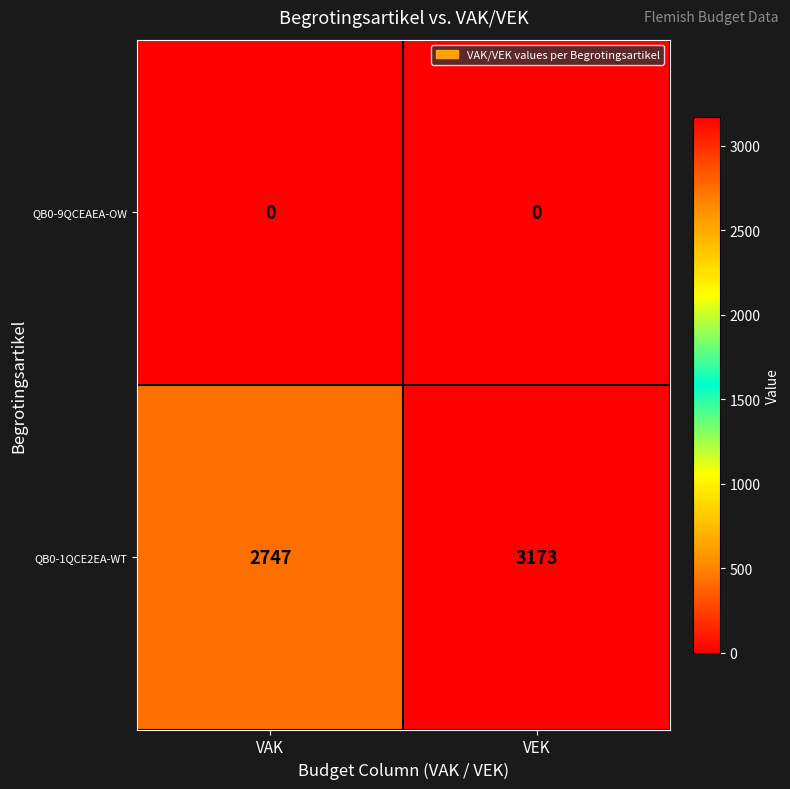

How many distinct data groups are displayed?

2